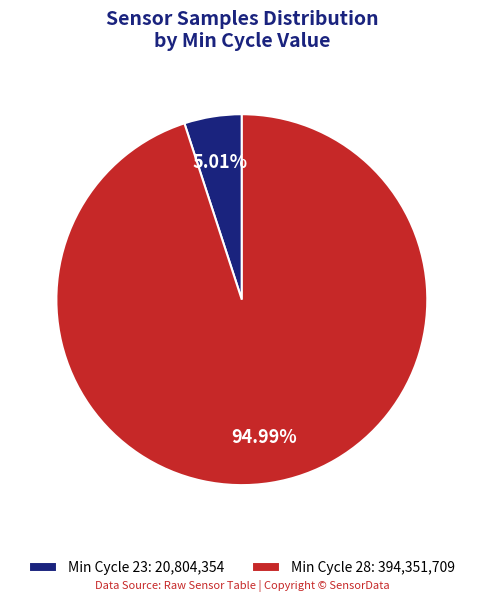

Combined, do Min Cycle 23: 20,804,354 and Min Cycle 28: 394,351,709 account for over 50%?

Yes